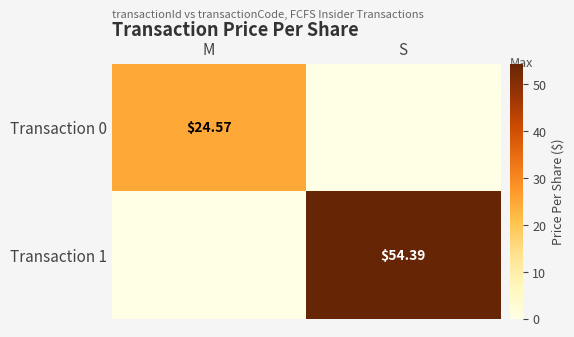

What is the sum of the Transaction 1 values at M and S?

54.4